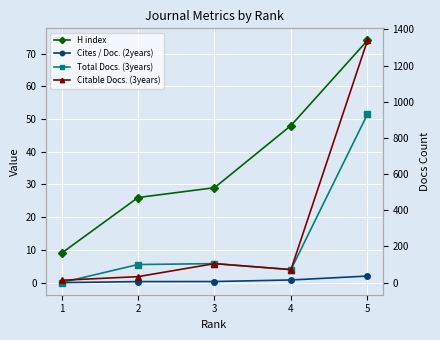

What is the value of the Total Docs. (3years) point at the 3rd from the left?

105.0